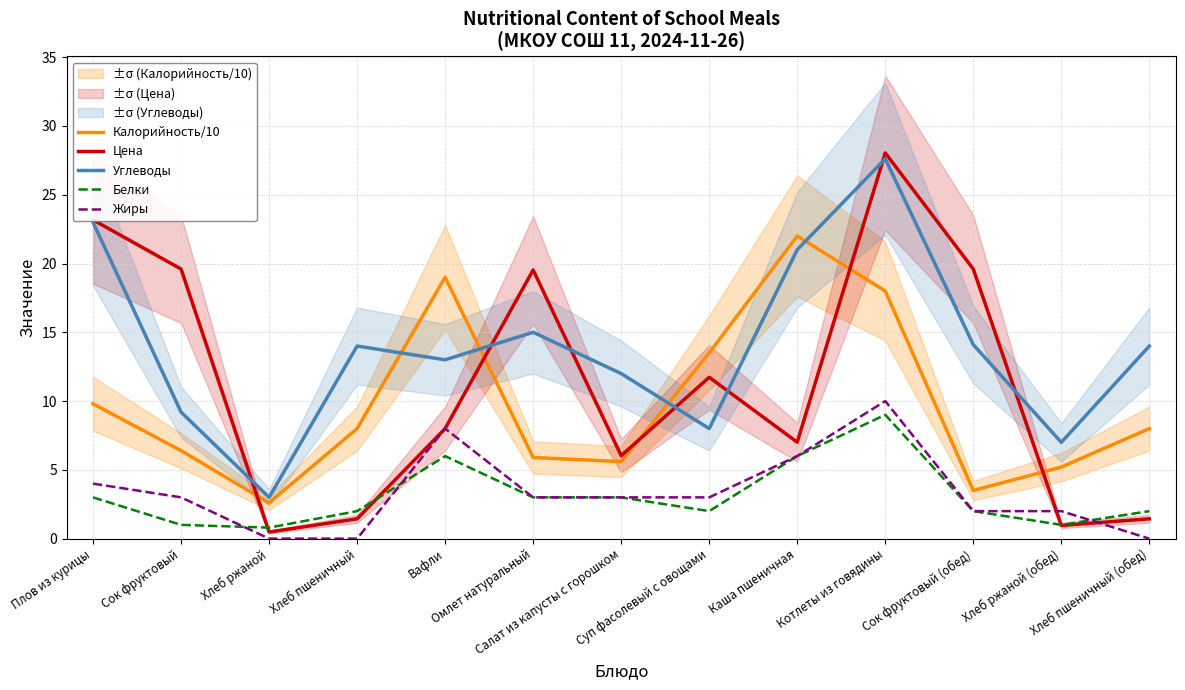

True or false: Цена has more than 2 interior local peaks.

True